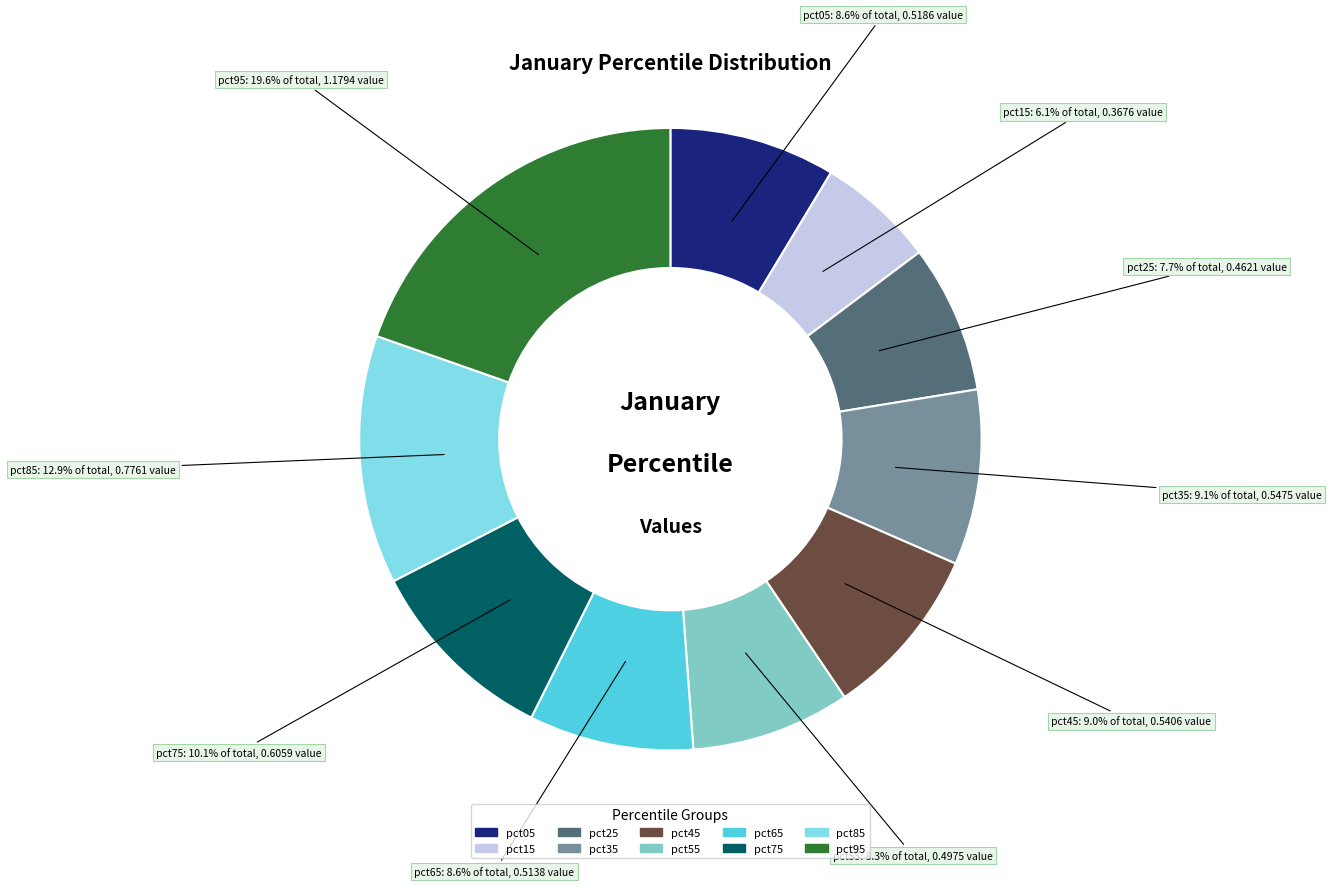

Is there a majority slice in this chart?

No